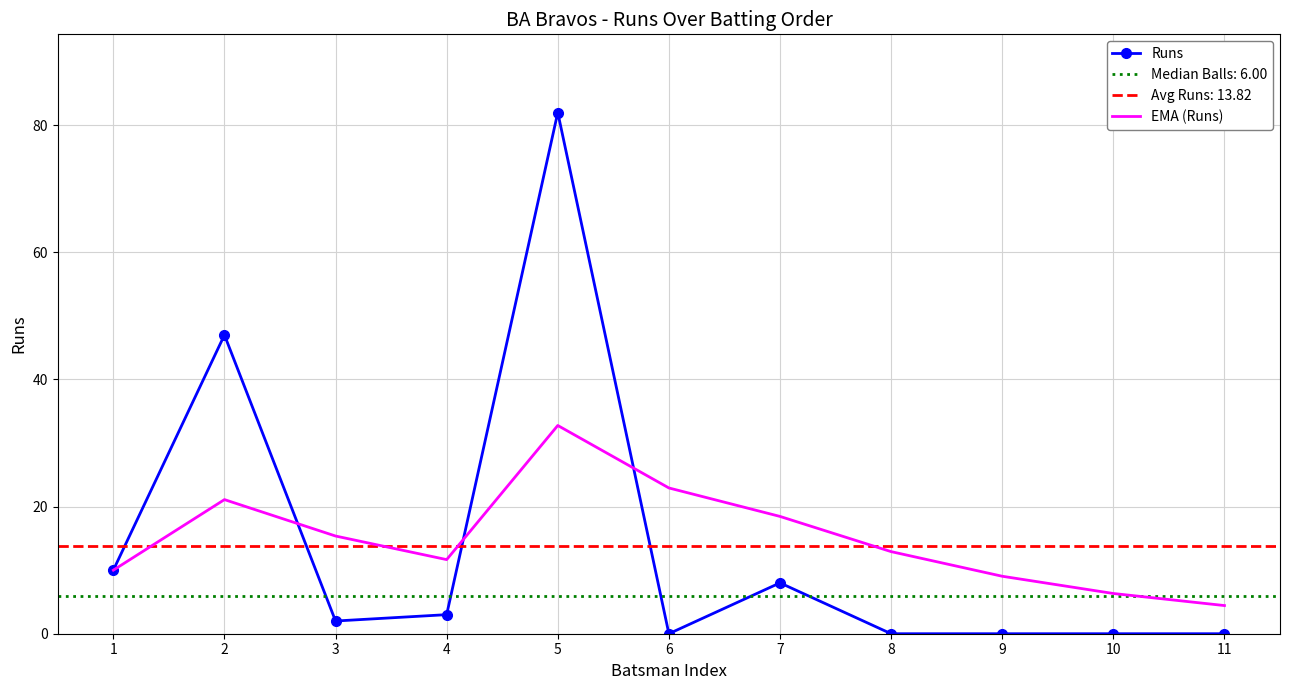

At which category does EMA (Runs) reach its first local valley?

4